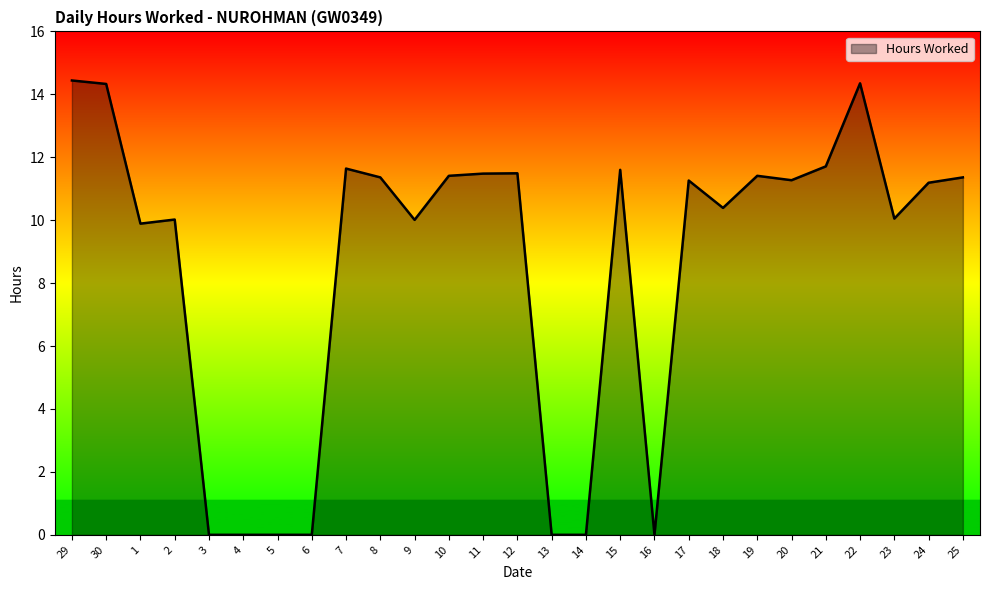

How many distinct data groups are displayed?

1